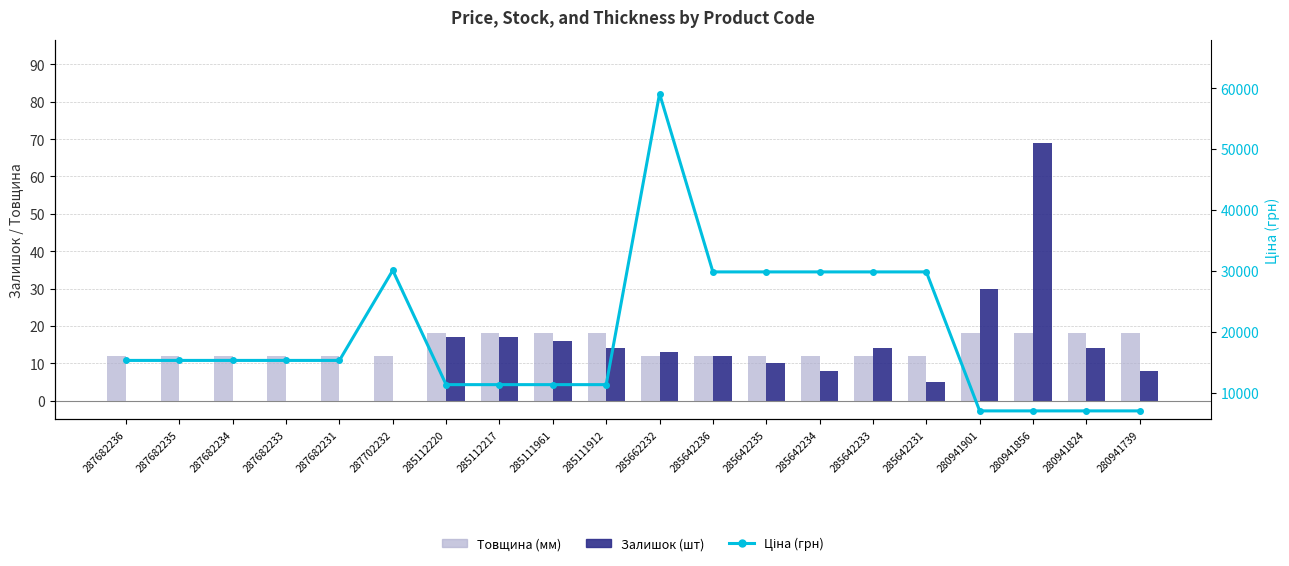

What is the label of the 7th bar from the left?

285112220